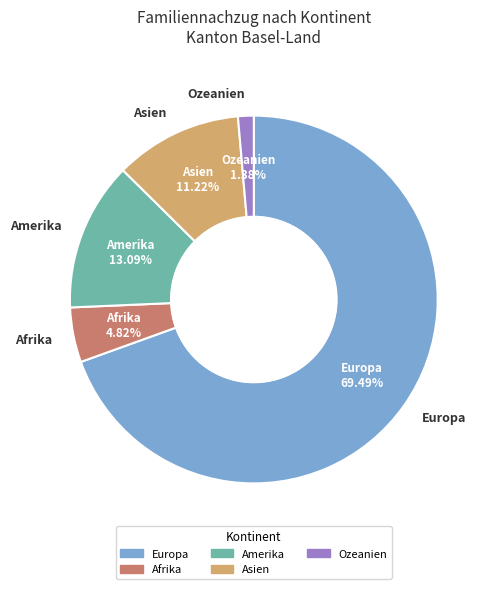

Is it true that Asien is 3% of the pie?

False